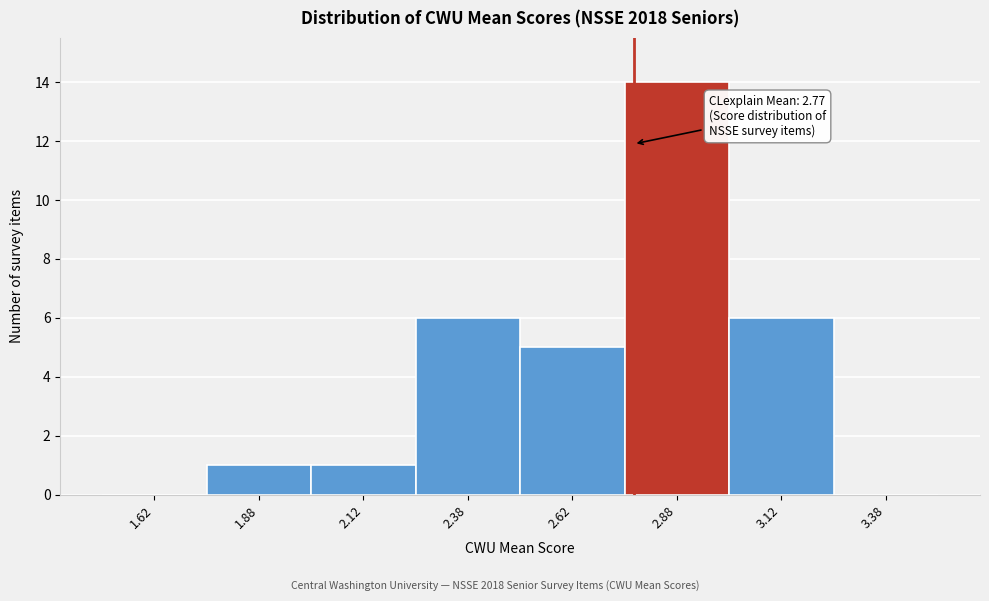

Over which range of the x-axis is the bar tallest?

2.75 to 3.00